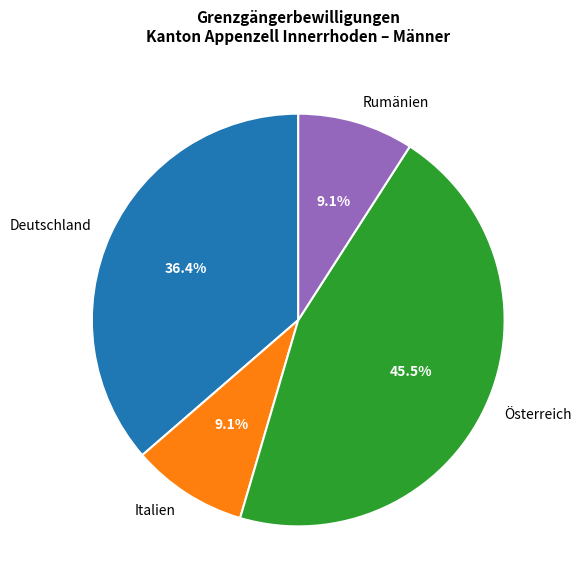

How many segments does this pie chart have?

4